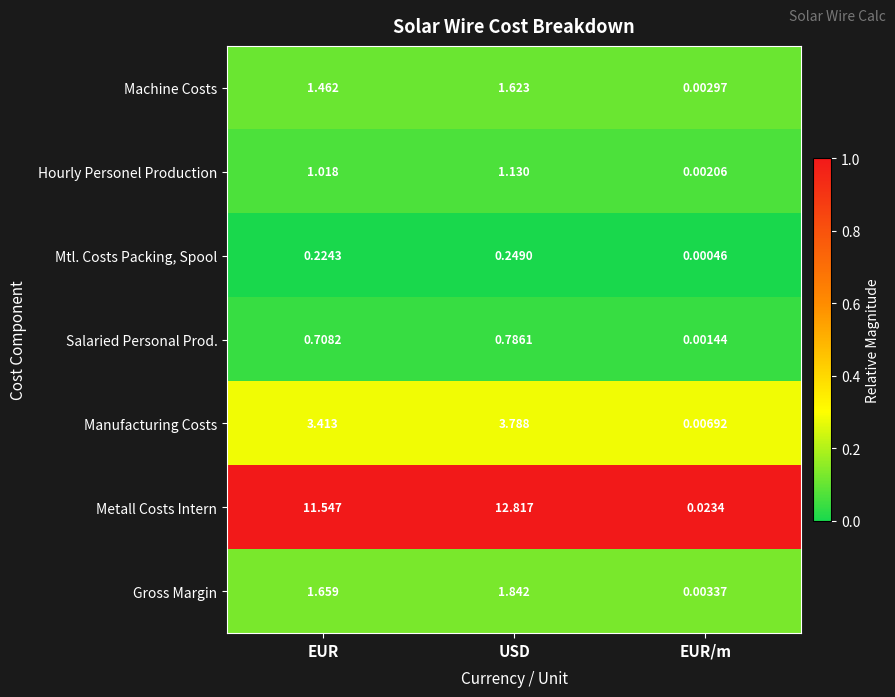

Which series has the largest range (max minus min)?

Metall Costs Intern